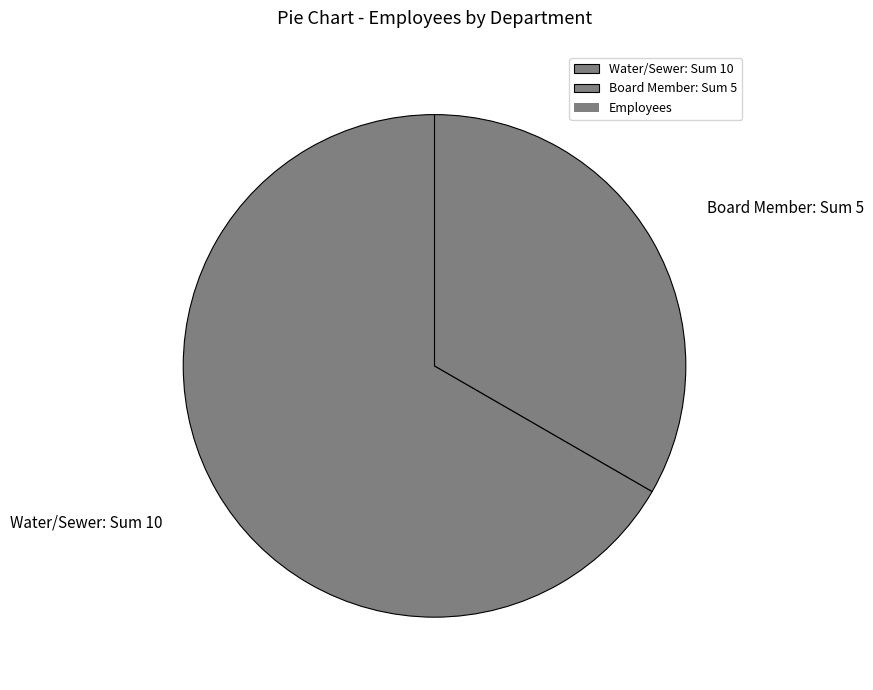

Which category has the smallest portion of the pie?

Board Member